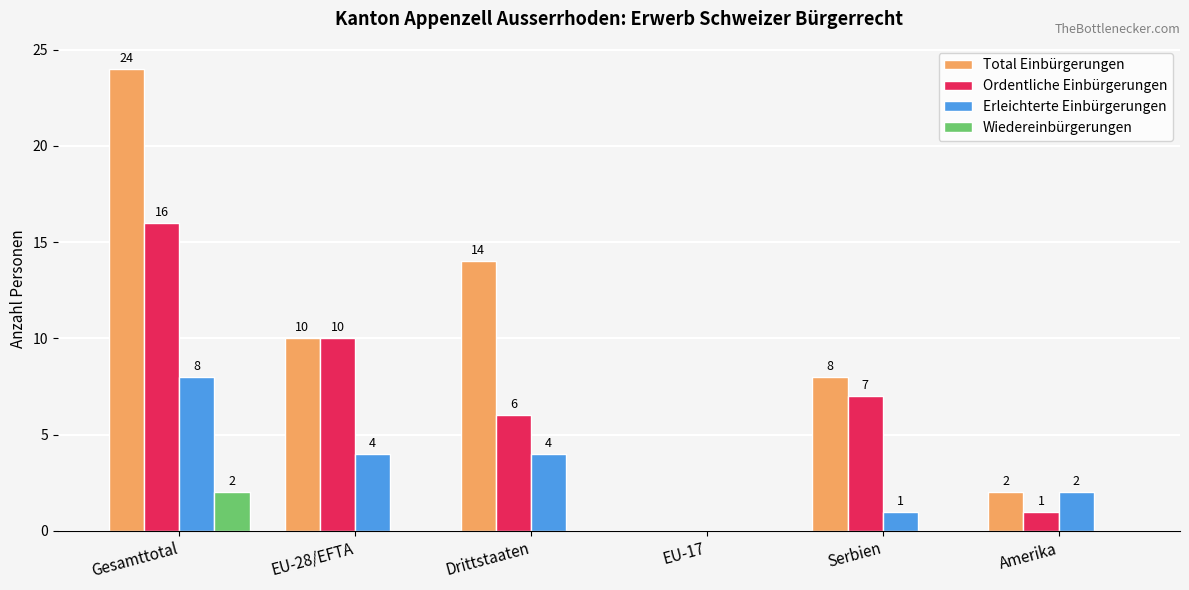

Which series changed the most between EU-28/EFTA and Amerika?

Ordentliche Einbürgerungen